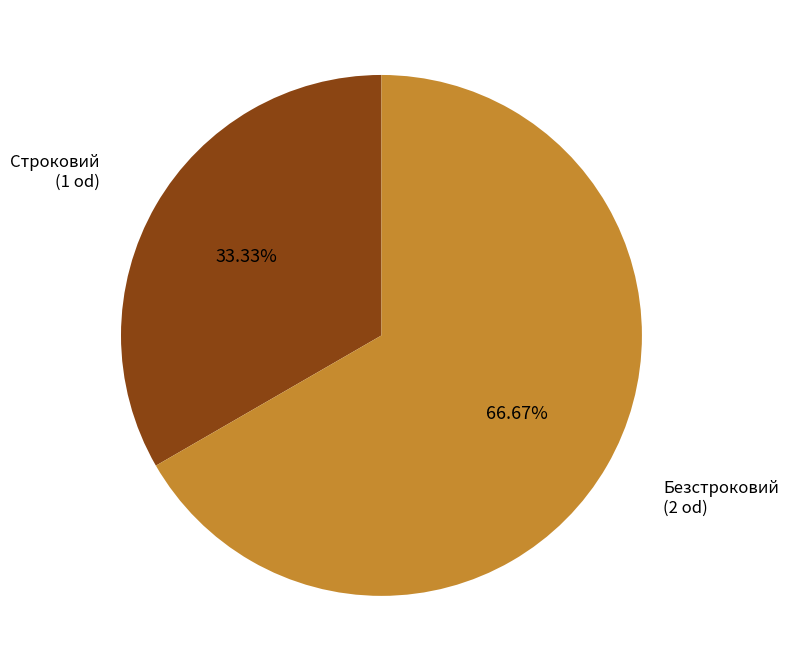

To the nearest percent, what is the average slice percentage?

50%